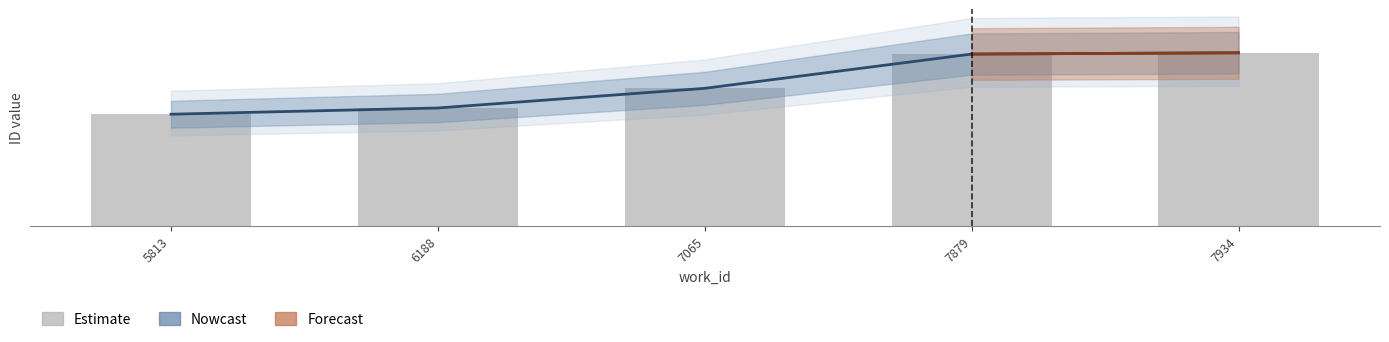

List the labels in order of value, largest first.

7934, 7879, 7065, 6188, 5813